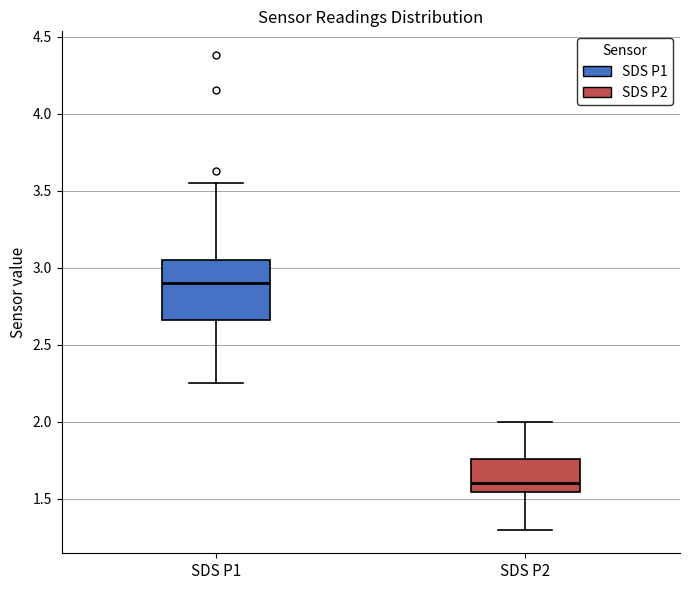

Reading left to right, transcribe this box plot: for each box, give where its median line is, the range the box spans, and where its two whiskers end, as read against the y-axis. The values are not printed on the chart, so give them approximately, as read against the axis.

SDS P1: median 2.90, box 2.65 to 3.05, whiskers 2.25 to 3.55
SDS P2: median 1.60, box 1.55 to 1.75, whiskers 1.30 to 2.00